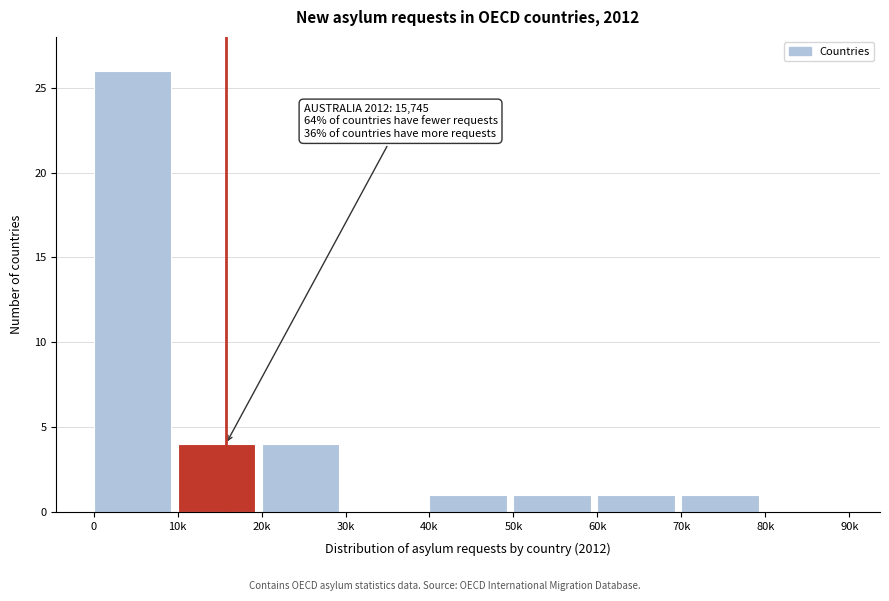

Reading left to right, extract all data points from this chart.

0=26	10k=4	20k=4	30k=0	40k=1	50k=1	60k=1	70k=1	80k=0